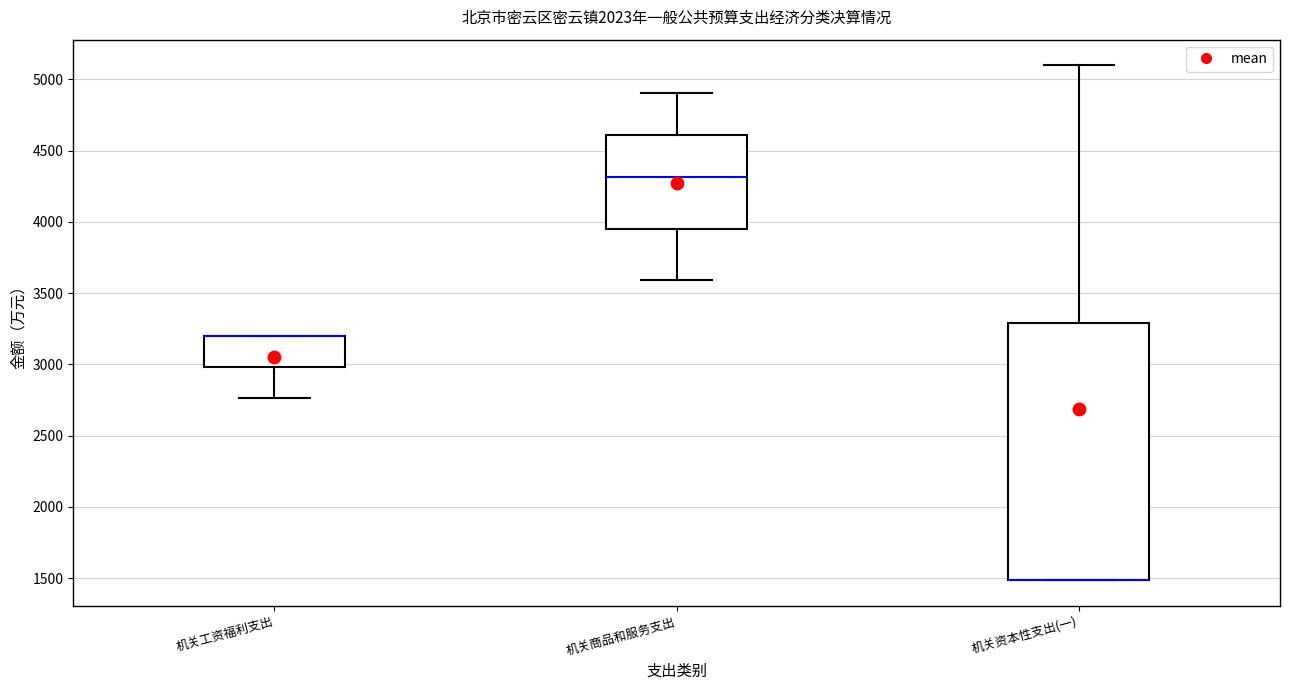

Reading left to right, transcribe this box plot: for each box, give where its median line is, the range the box spans, and where its two whiskers end, as read against the y-axis. The values are not printed on the chart, so give them approximately, as read against the axis.

机关工资福利支出: median 3200 (drawn on the box's upper edge), box 3000 to 3200, whiskers 2750 to 3200
机关商品和服务支出: median 4300, box 3950 to 4600, whiskers 3600 to 4900
机关资本性支出(一): median 1500 (drawn on the box's lower edge), box 1500 to 3300, whiskers 1500 to 5100